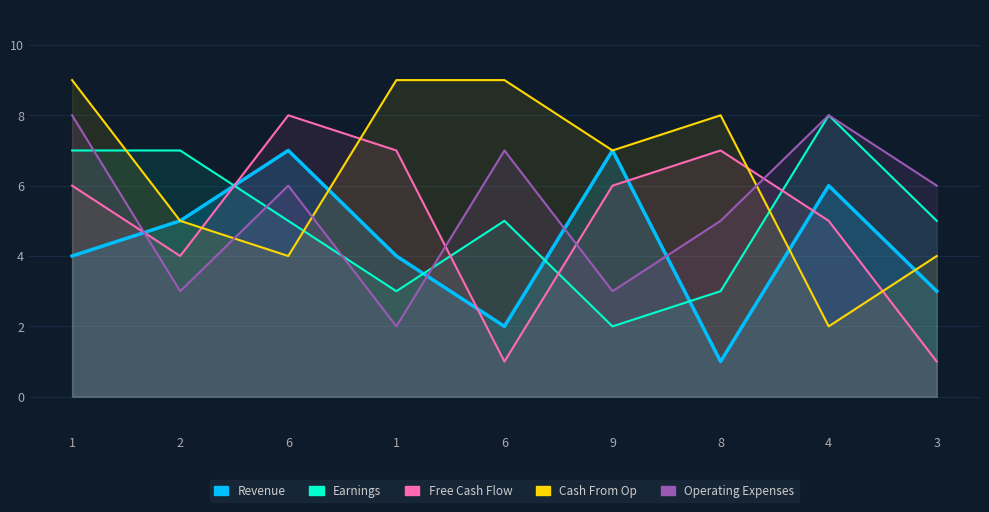

How many values in the Earnings series exceed 5?

3